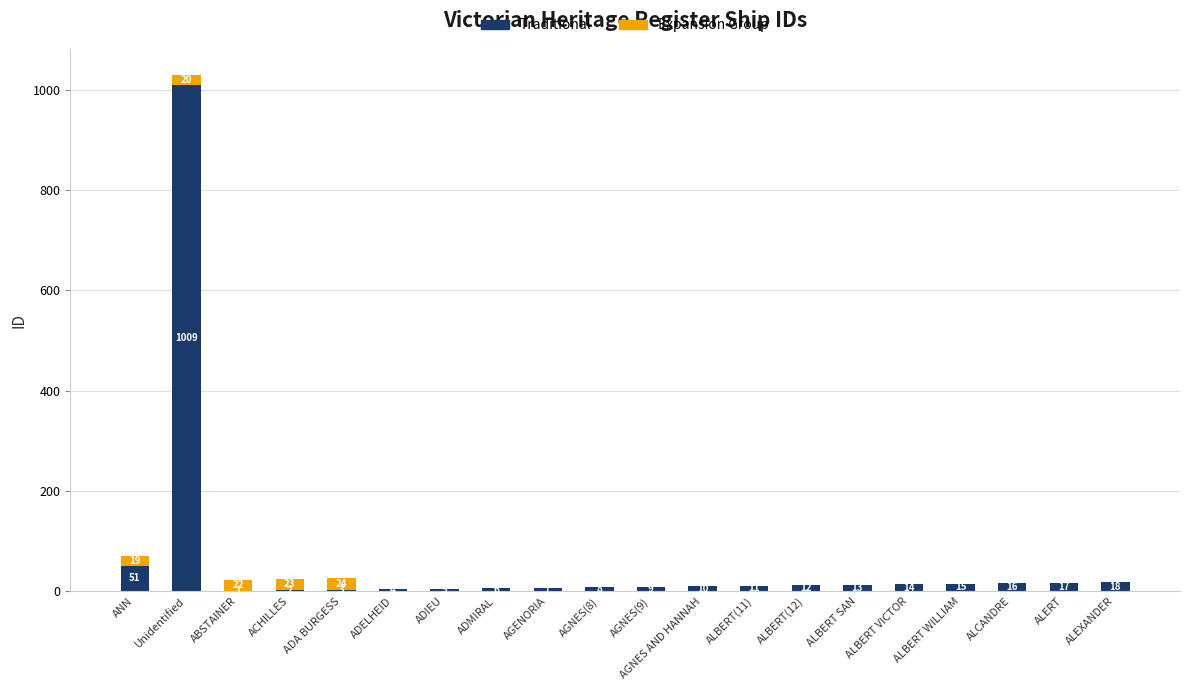

What is the total value across all series at ACHILLES?

25